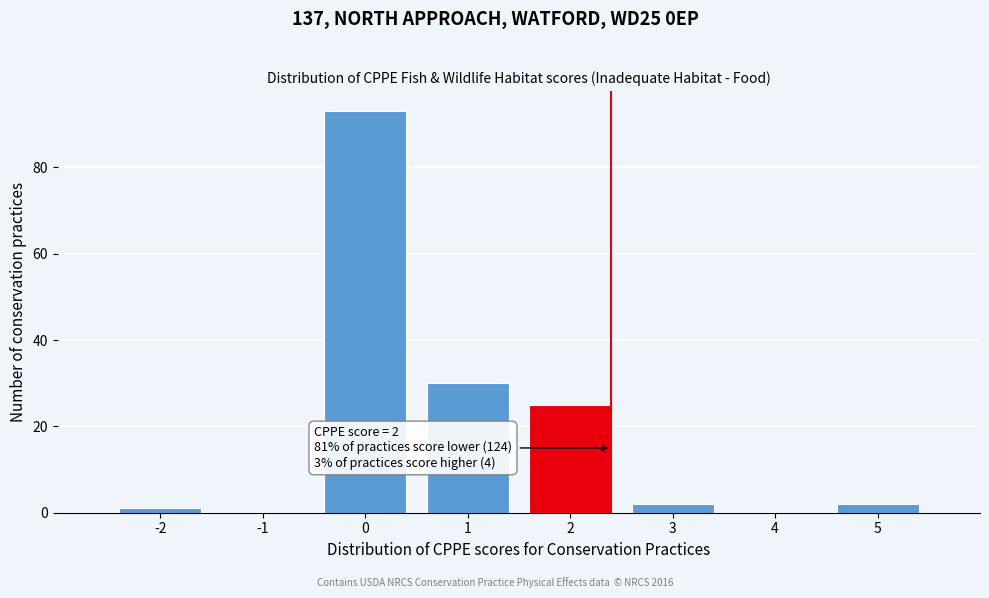

Reading left to right, extract all data points from this chart.

-2=1	-1=0	0=93	1=30	2=25	3=2	4=0	5=2